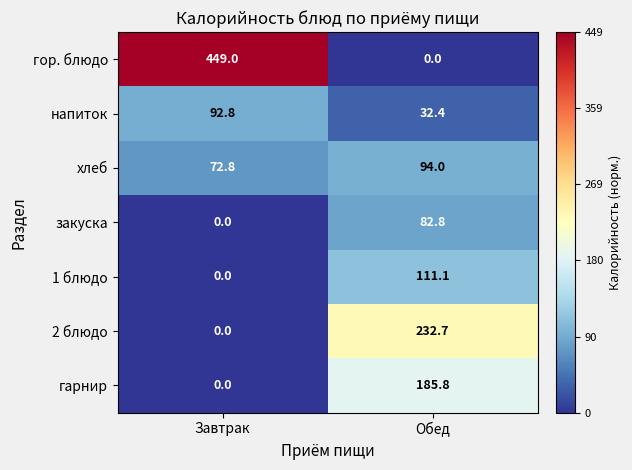

Is it true that хлеб equals 121.1 at Завтрак?

False